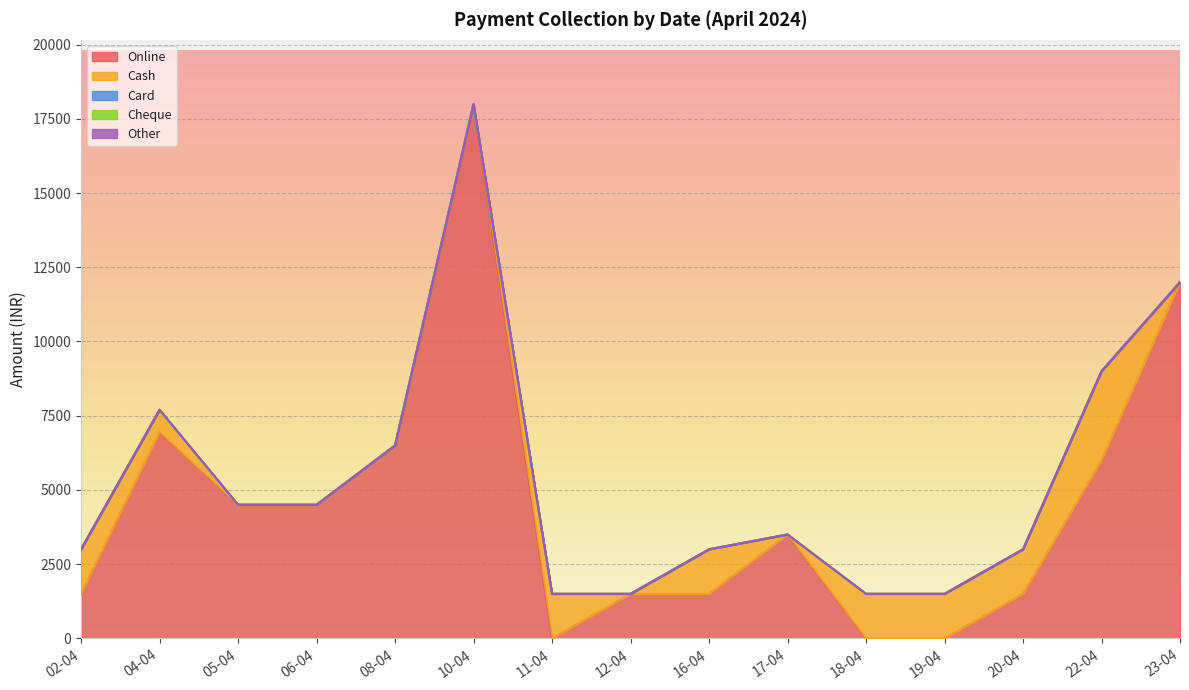

True or false: Cash and Card intersect in this chart.

False